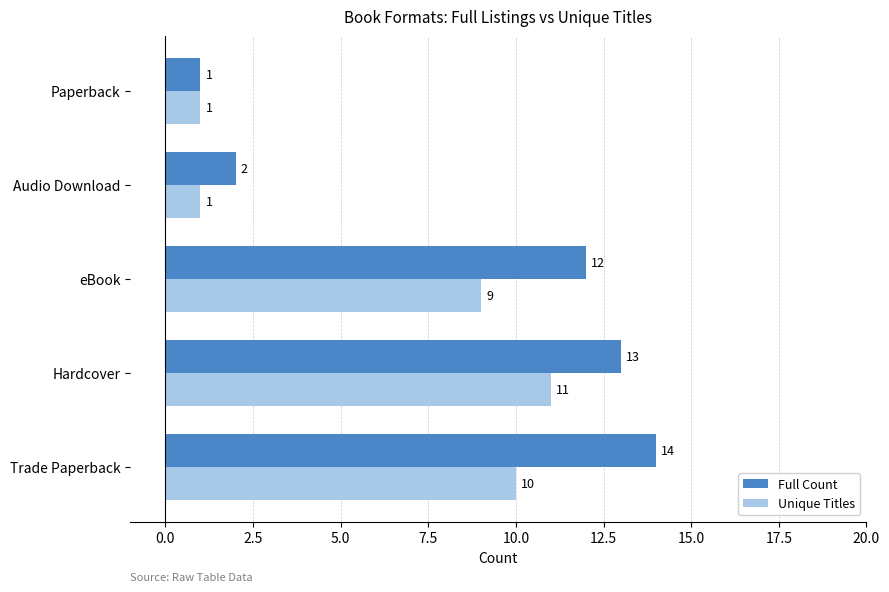

What is the sum of all Full Count values?

42